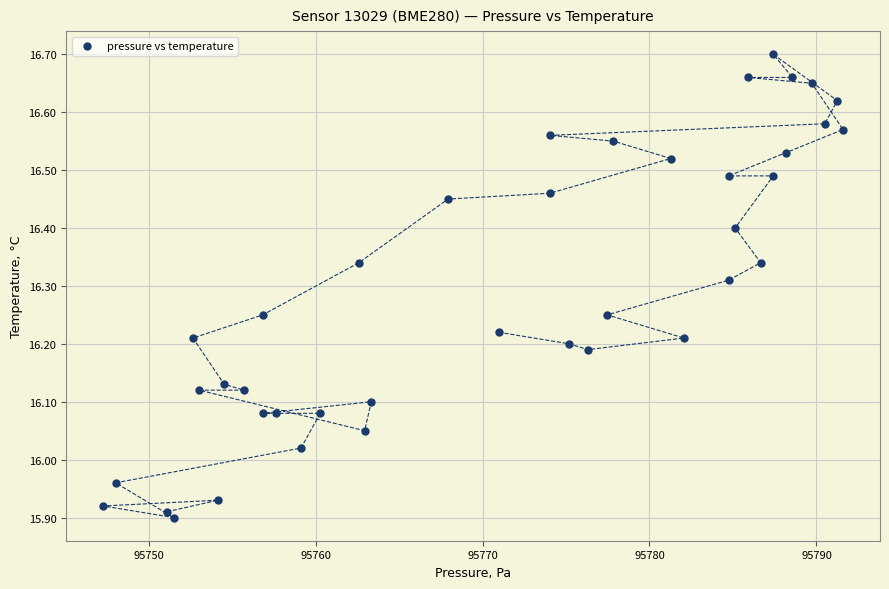

What is the range of Y values (max minus min)?

0.8